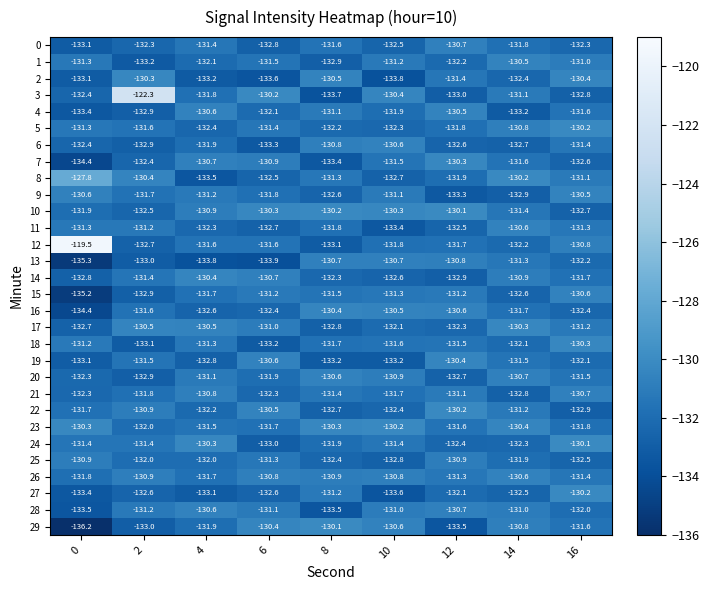

What is the maximum value for 3?

-122.3